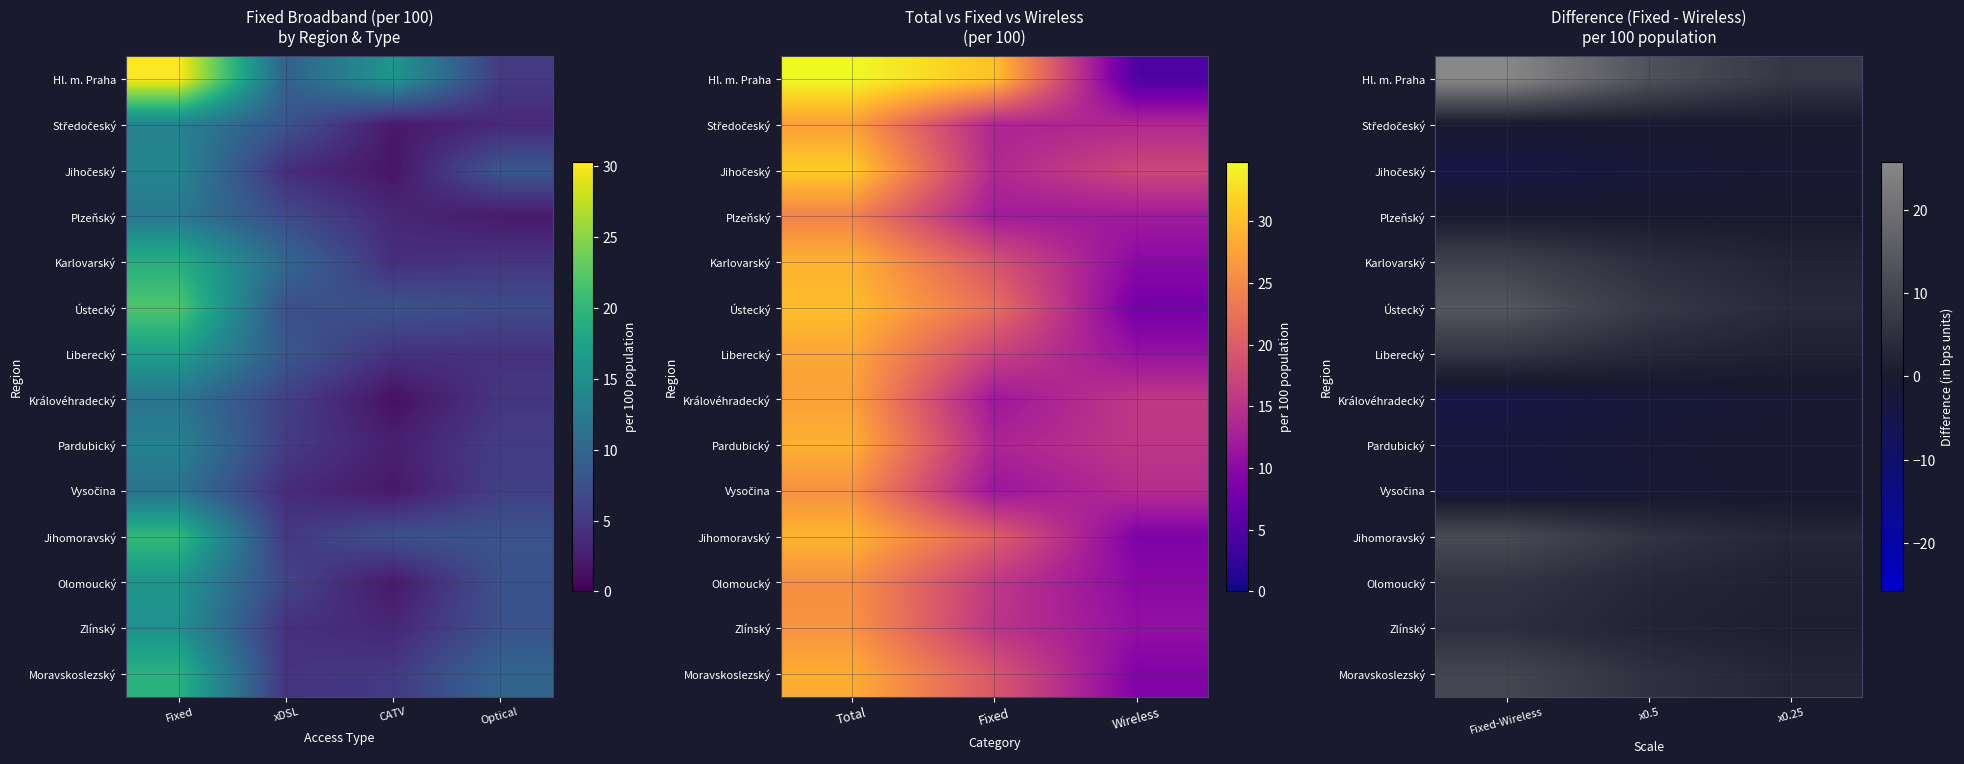

At how many categories does at least one series exceed 25?

1